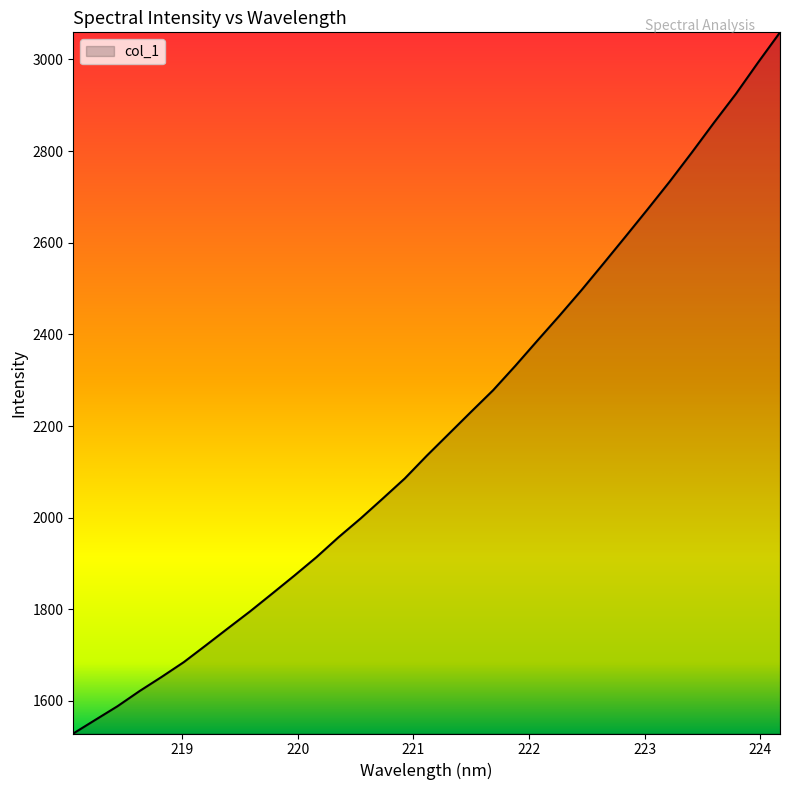

What is the difference between the maximum and minimum values?

1530.2